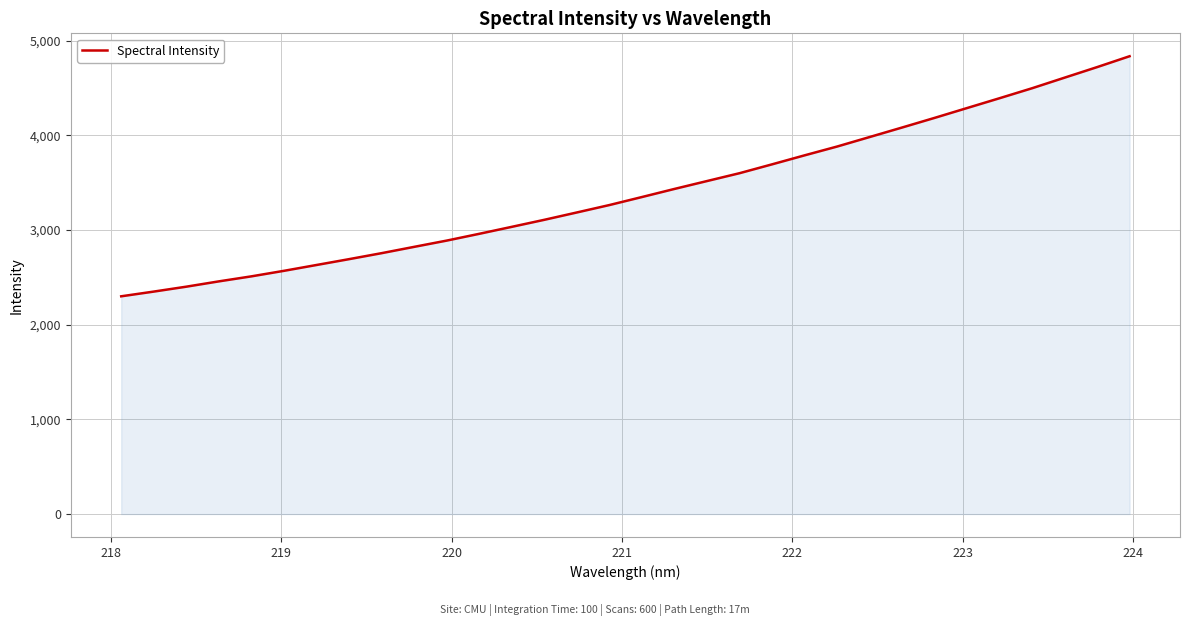

What is the difference between the maximum and second lowest values?

2484.9